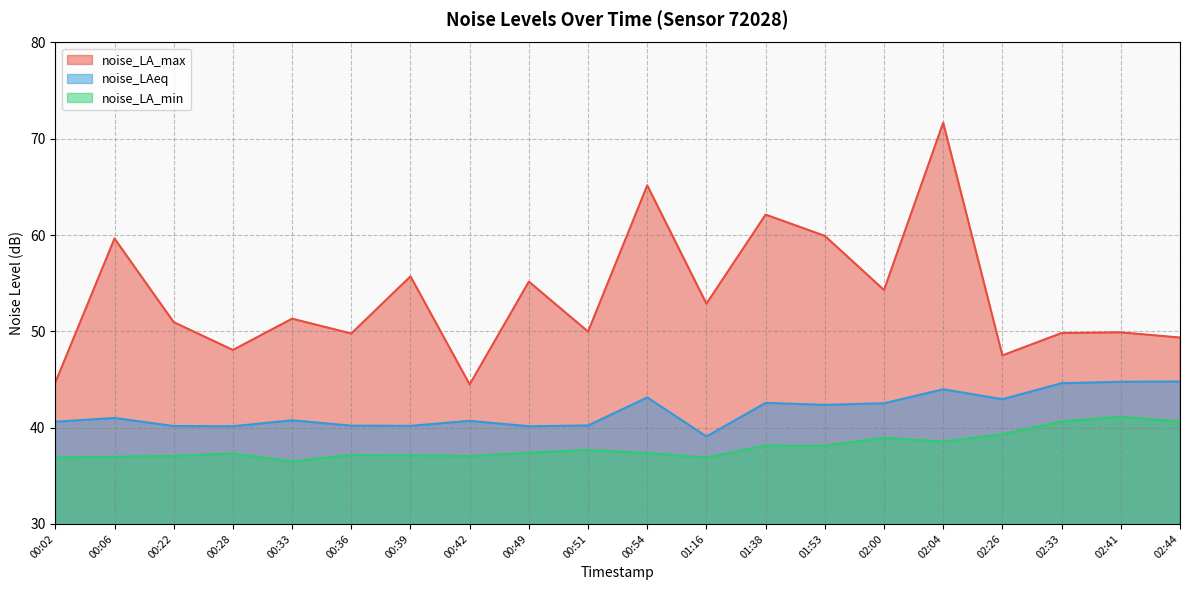

List the labels in order of noise_LA_min value, smallest first.

00:33, 01:16, 00:02, 00:06, 00:42, 00:22, 00:39, 00:36, 00:28, 00:54, 00:49, 00:51, 01:53, 01:38, 02:04, 02:00, 02:26, 02:44, 02:33, 02:41